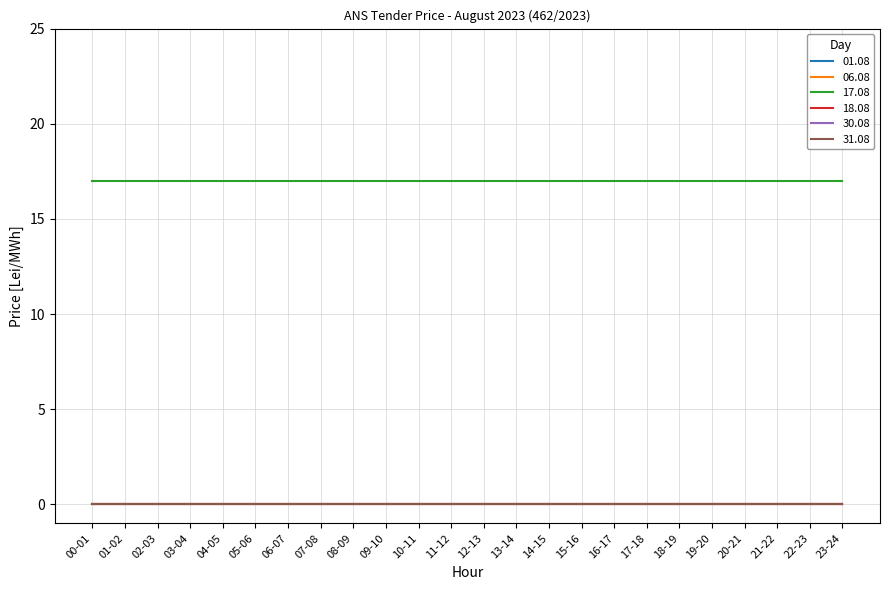

At how many categories does at least one series exceed 12?

24